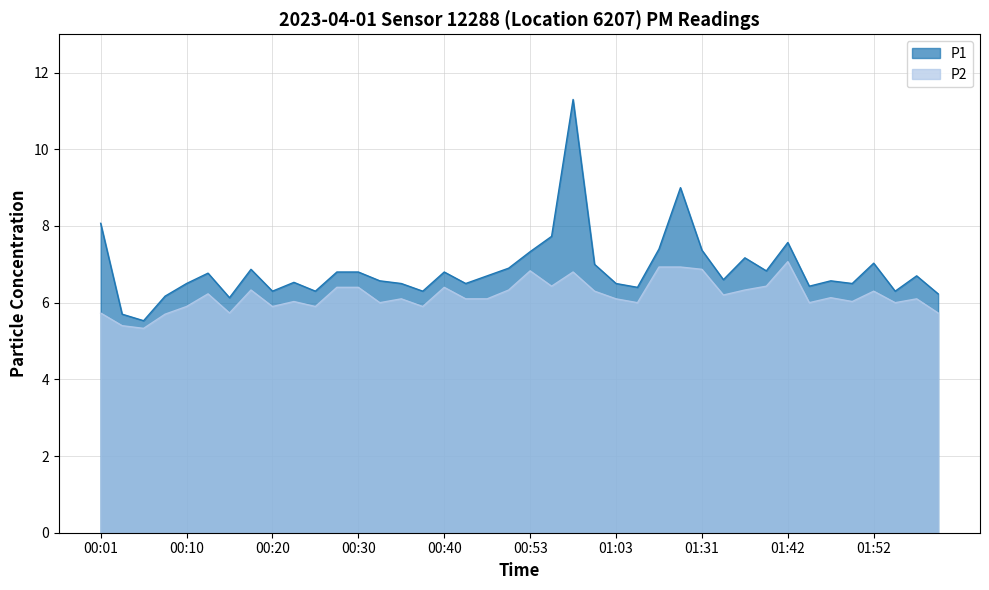

What position from the right is 01:37?

10